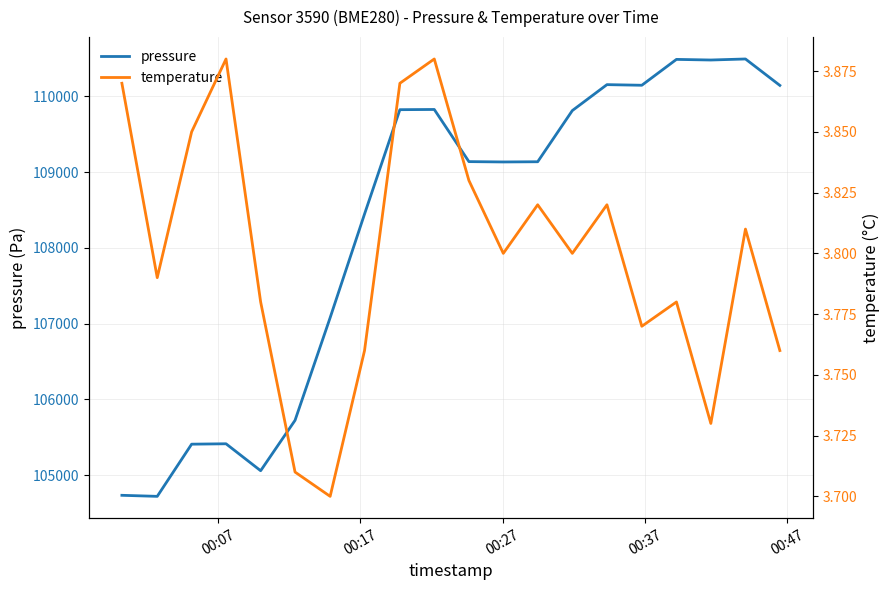

How many lines are shown in the chart?

2